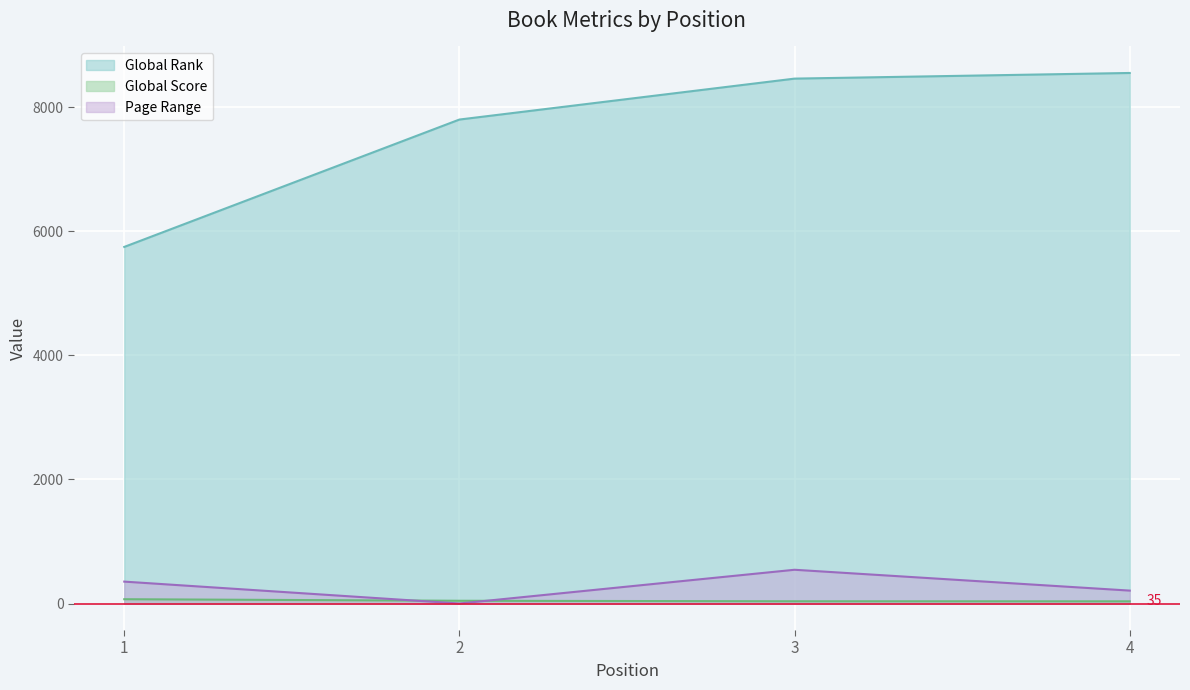

True or false: Global Rank and Page Range intersect in this chart.

False